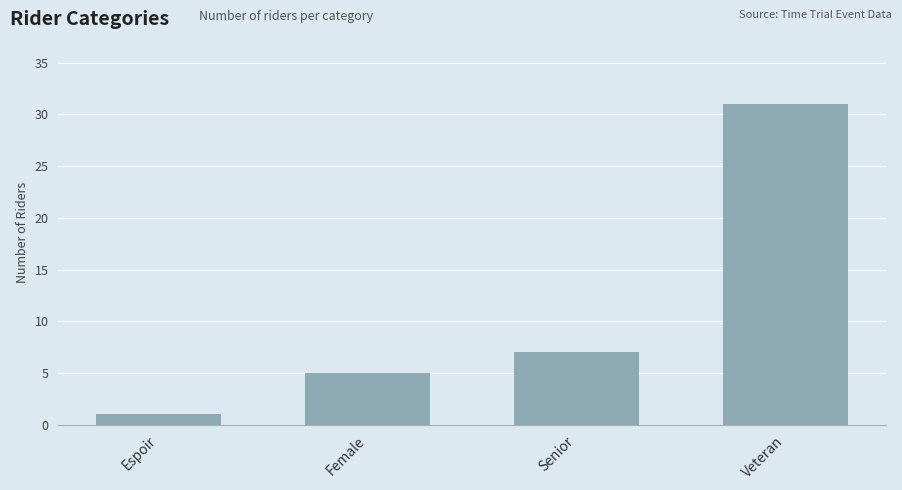

What is the label of the 1st bar from the left?

Espoir